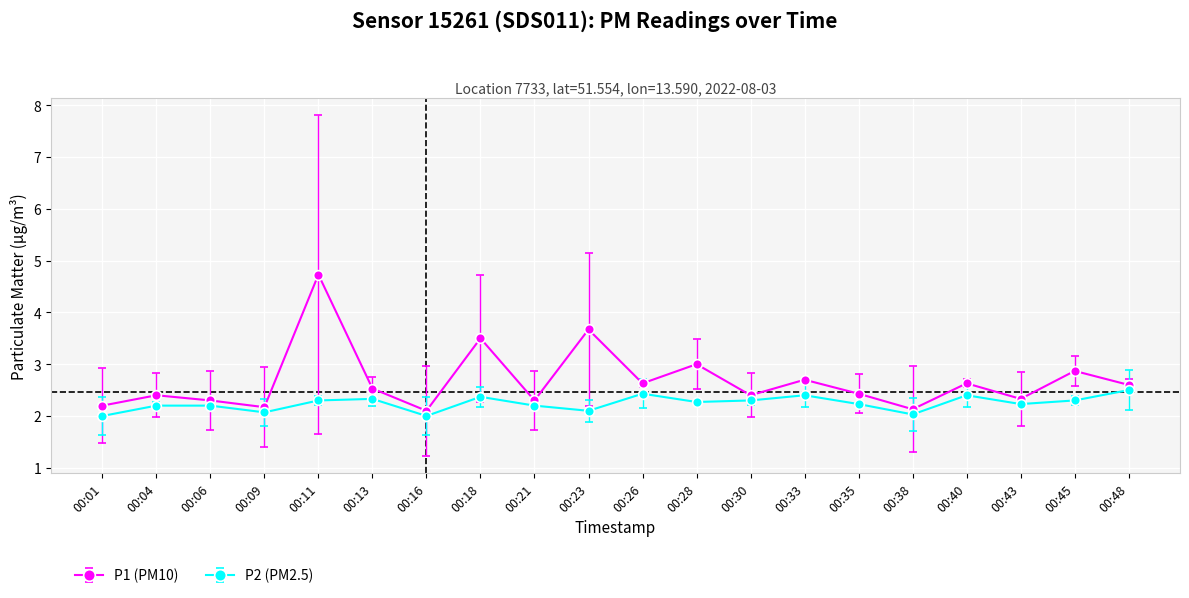

What is the sum of all P1 (PM10) values?

53.6